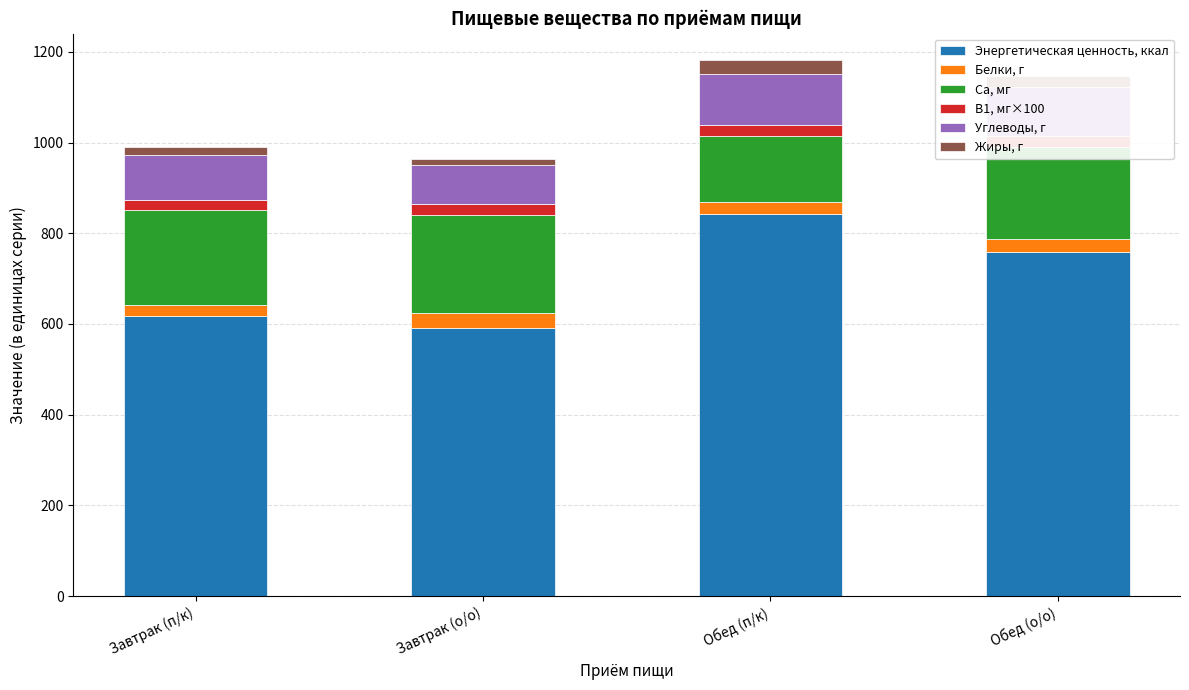

What is the maximum value for Белки, г?

33.1